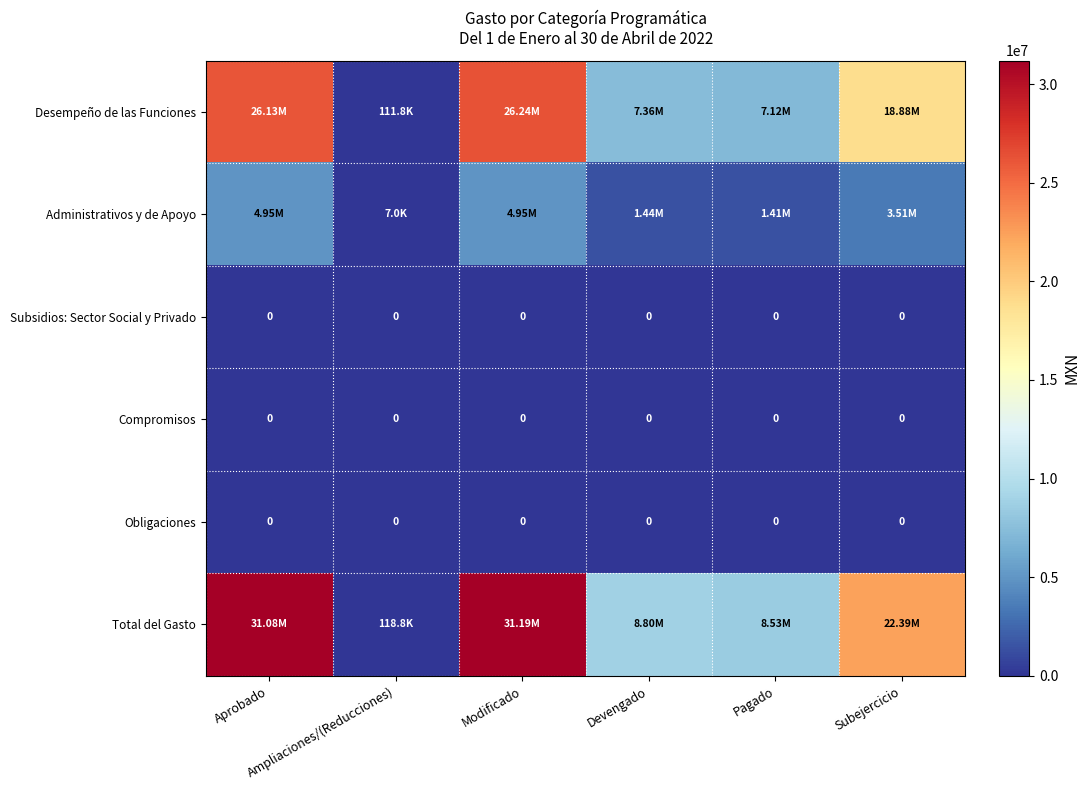

List the series in order of their peak value, lowest first.

Subsidios: Sector Social y Privado, Compromisos, Obligaciones, Administrativos y de Apoyo, Desempeño de las Funciones, Total del Gasto